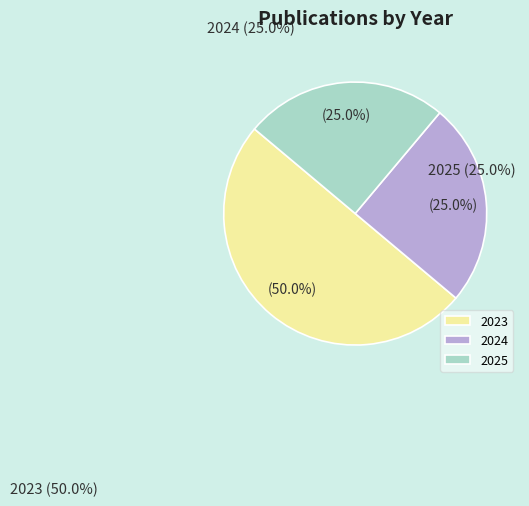

Is 2025 the majority of the pie?

No